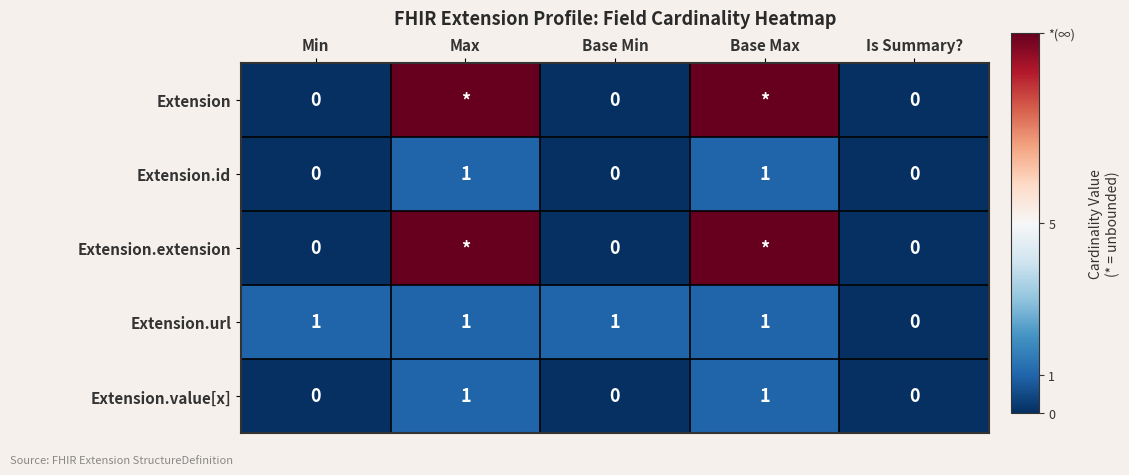

The Extension.url series shows 1 at Base Max. True or false?

True